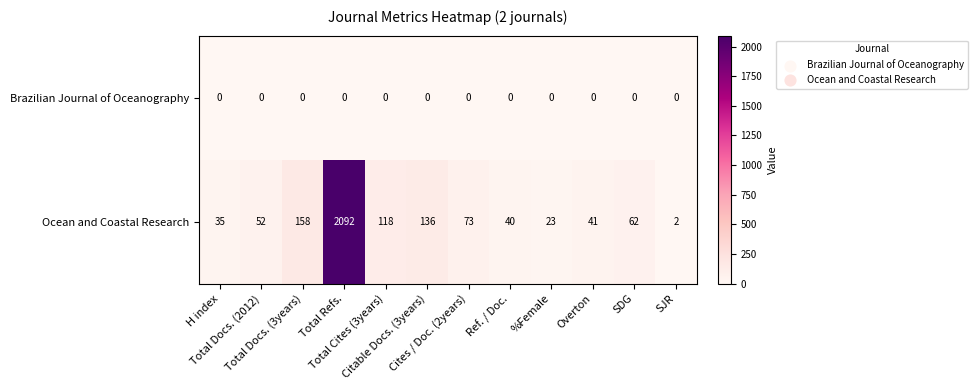

Which series has the largest range (max minus min)?

Ocean and Coastal Research